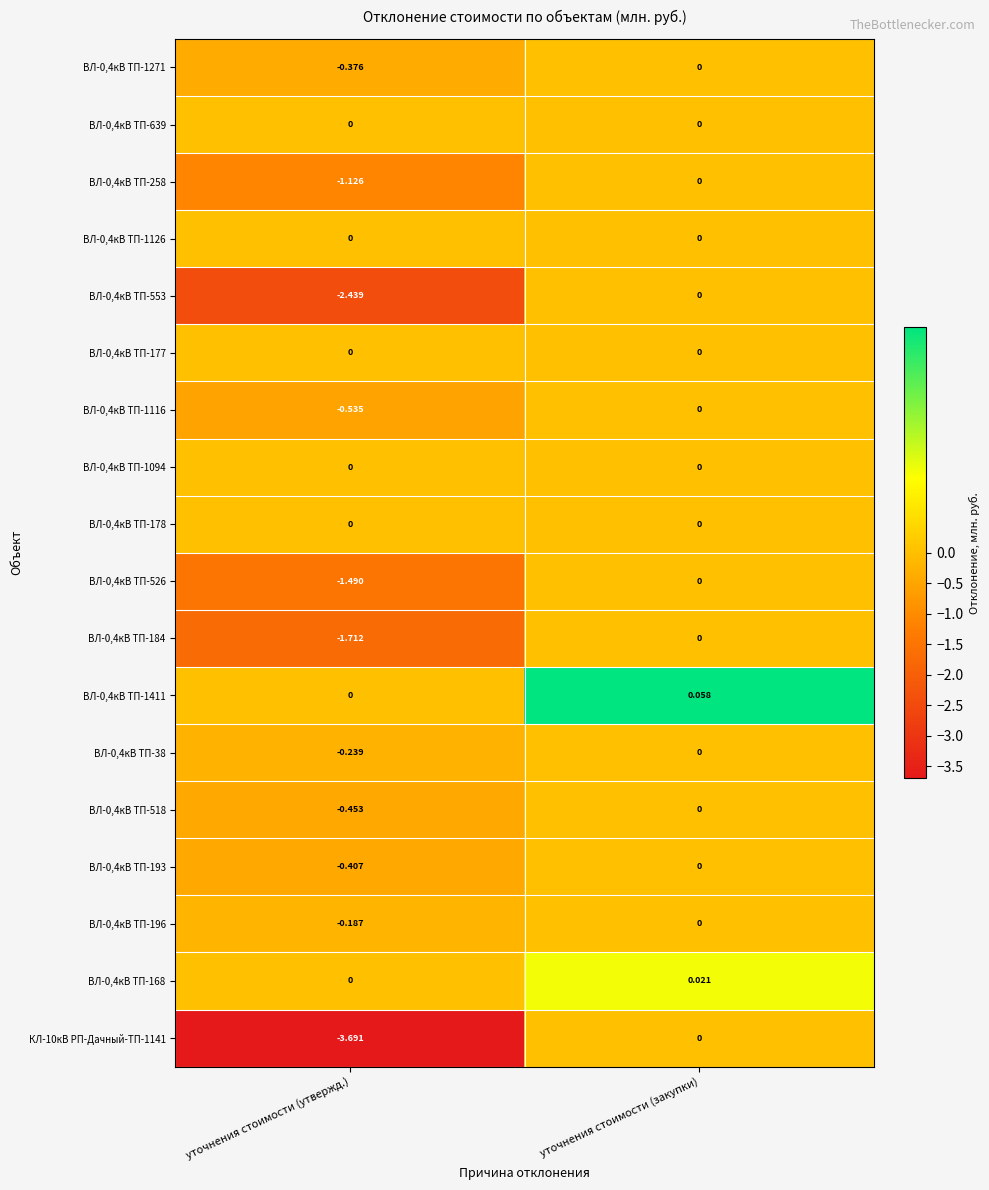

What is the difference between the highest and lowest values at уточнения стоимости (утвержд.)?

3.7